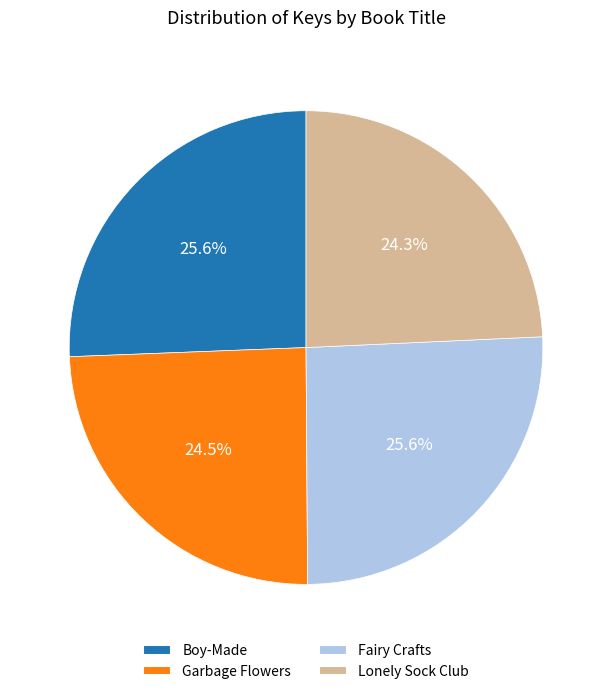

The Boy-Made slice represents 26% of the pie. True or false?

True